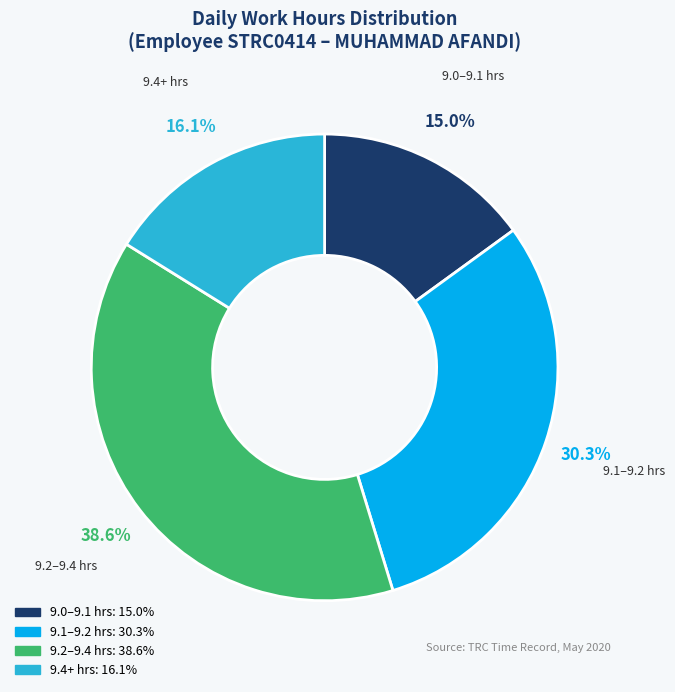

Does any single category account for the majority?

No